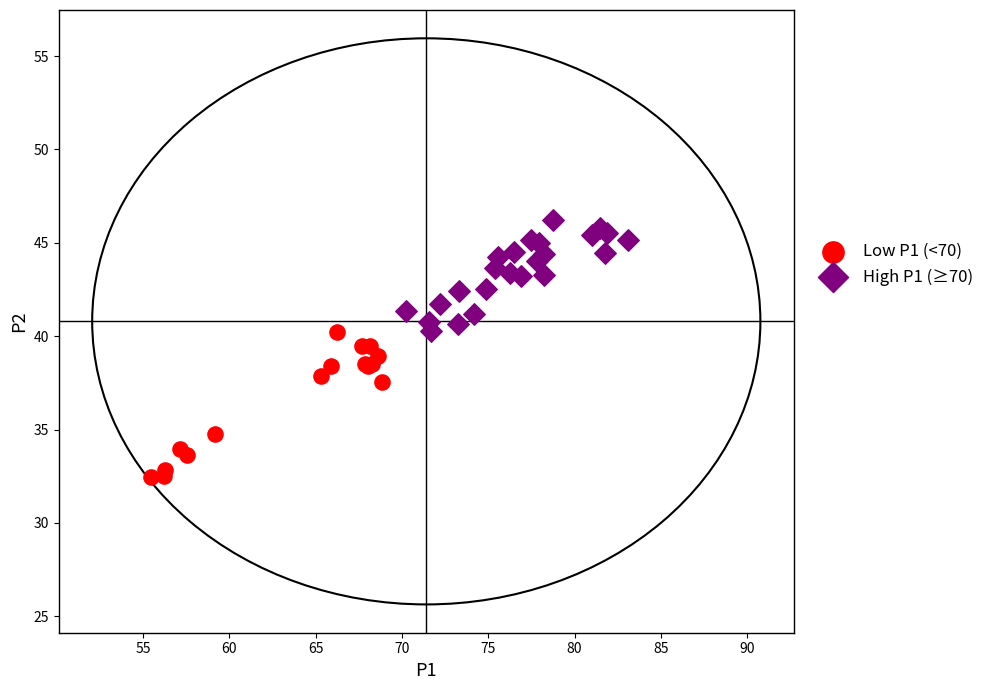

Which series has the largest Y range (max minus min)?

Low P1 (<70)